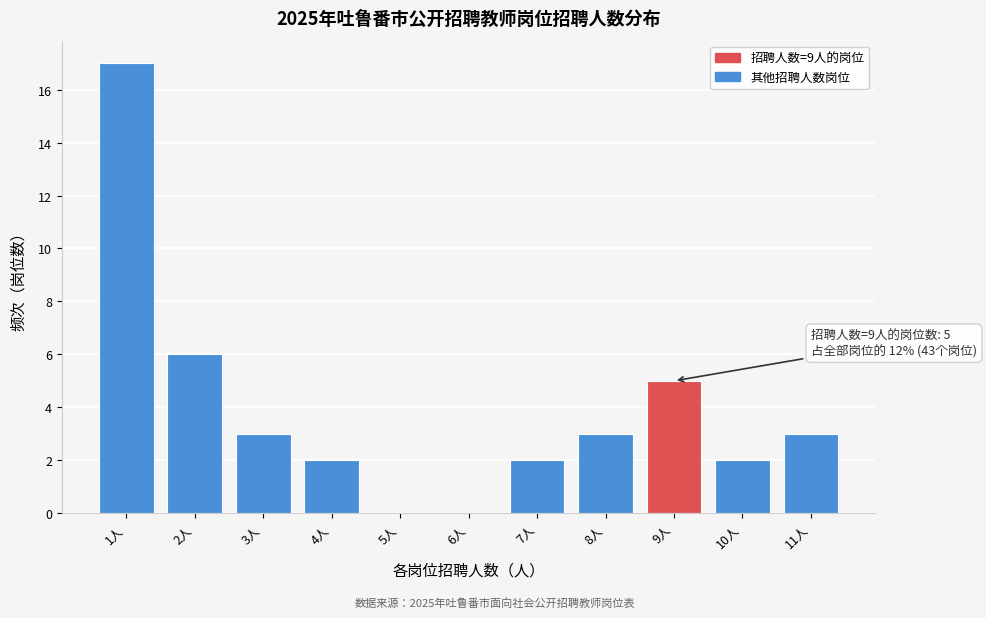

Over which range of the x-axis is the bar tallest?

0.5 to 1.5